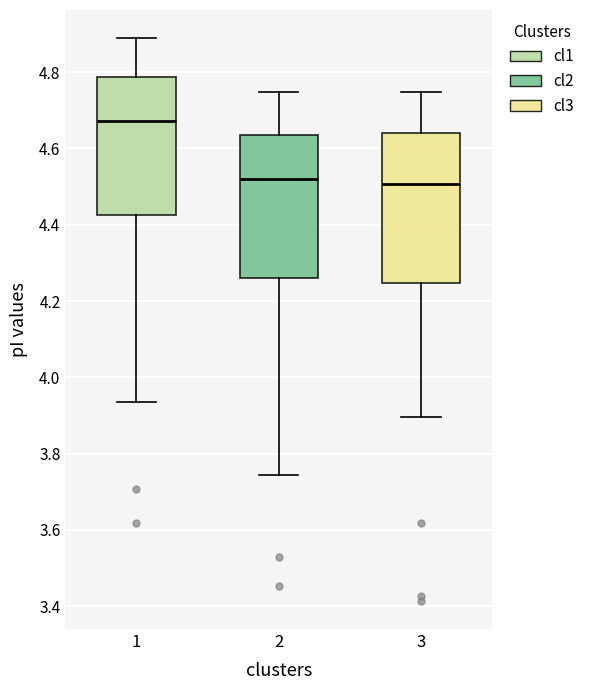

Where is the upper edge of the box at x = 1 on the y-axis? The values are not printed on the chart, so give them approximately, as read against the axis.

4.78